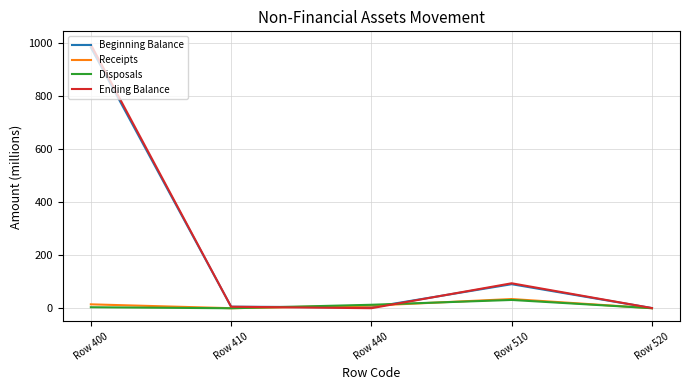

The Beginning Balance series shows 3.2 at Row 440. True or false?

True